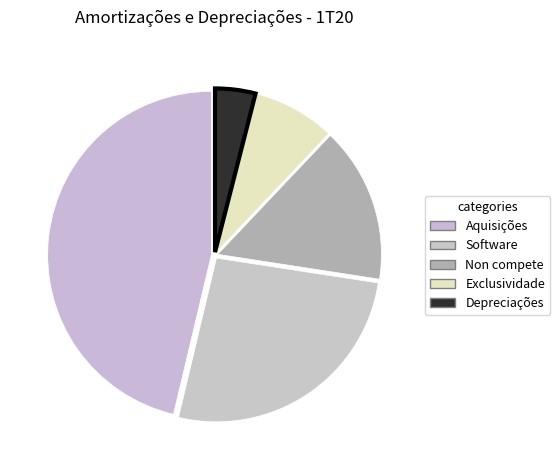

Count the number of slices in the pie.

5